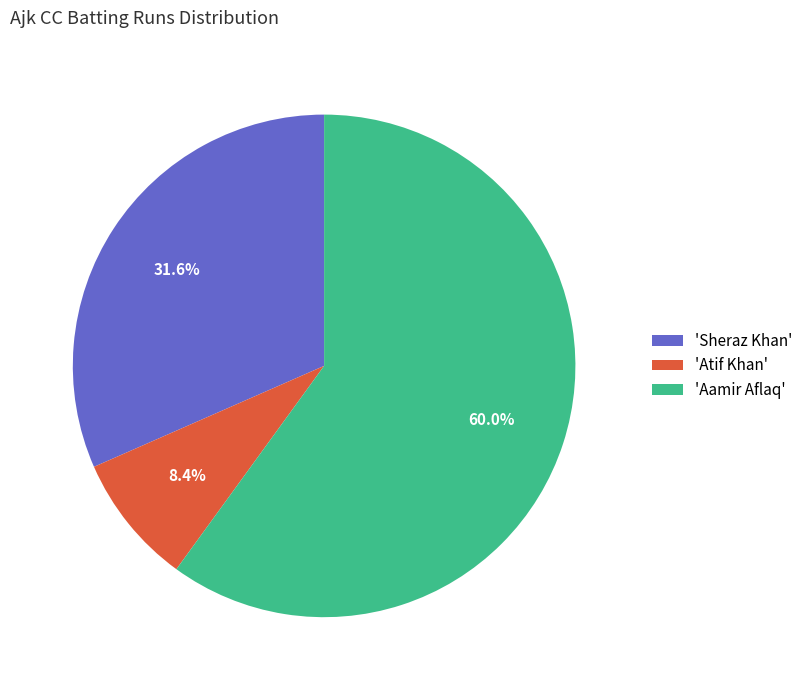

What percentage do 'Aamir Aflaq' and 'Atif Khan' together represent?

68.4%